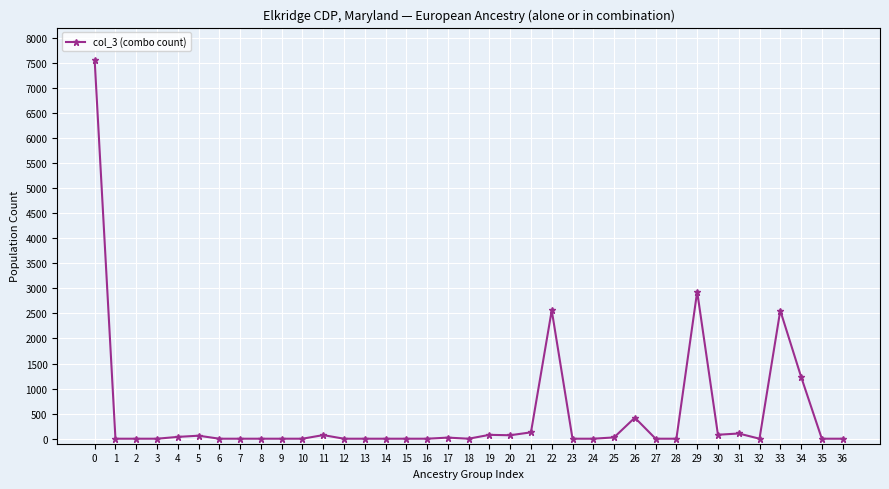

What is the average value?

485